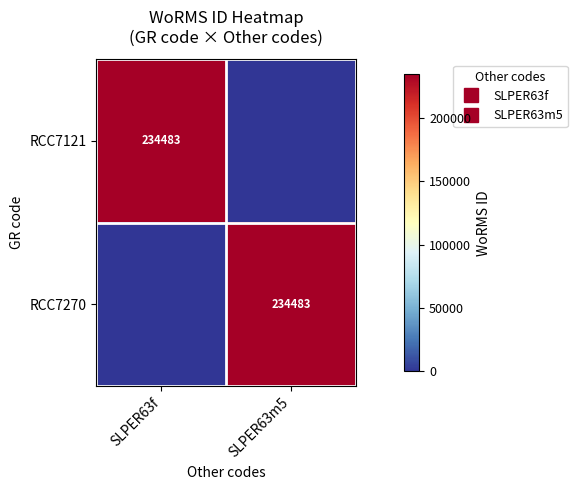

How many categories are shown in the chart?

2